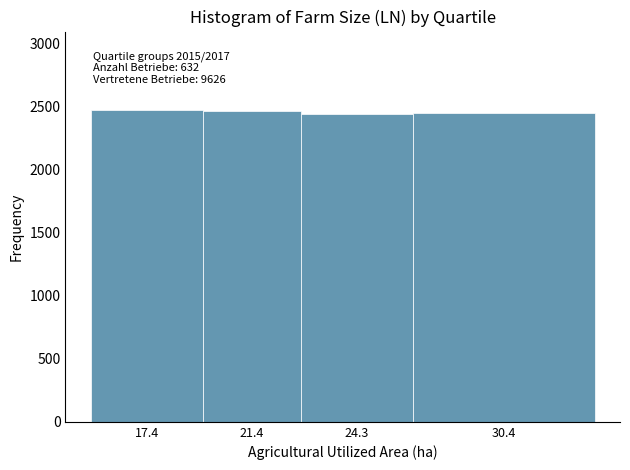

What is the value of the 3rd bar from the left?

2441